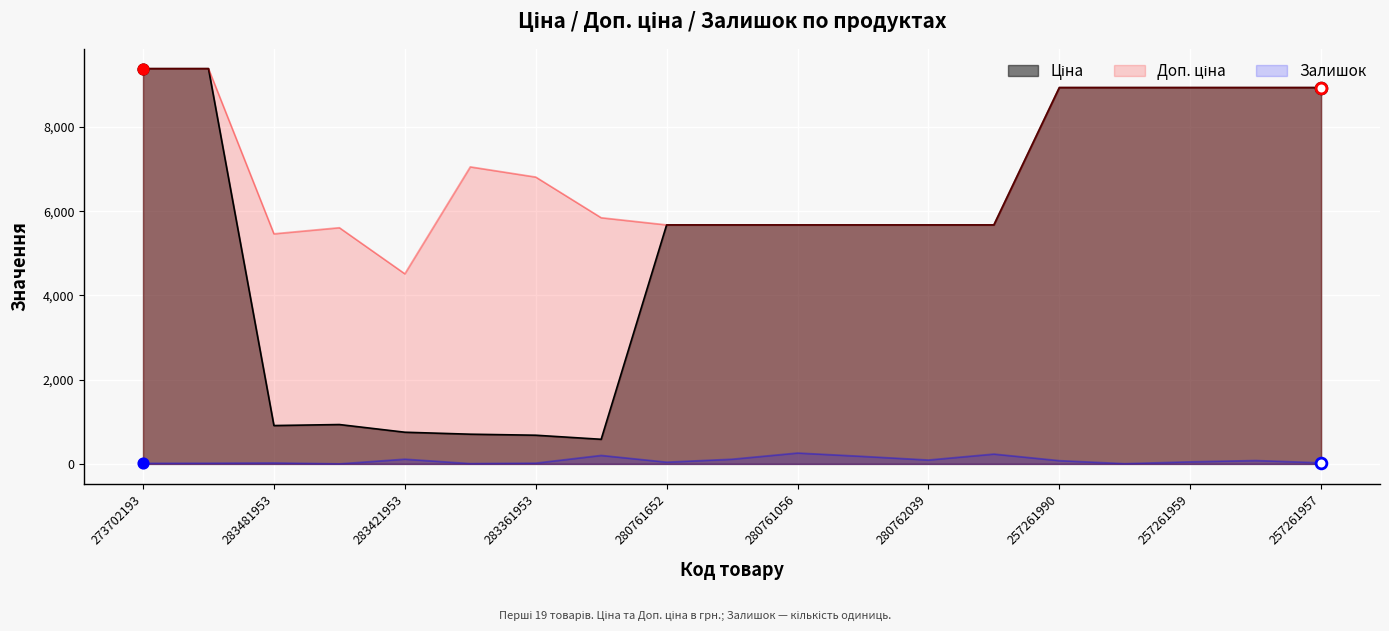

What are all the series names shown in the legend?

Ціна, Доп. ціна, Залишок